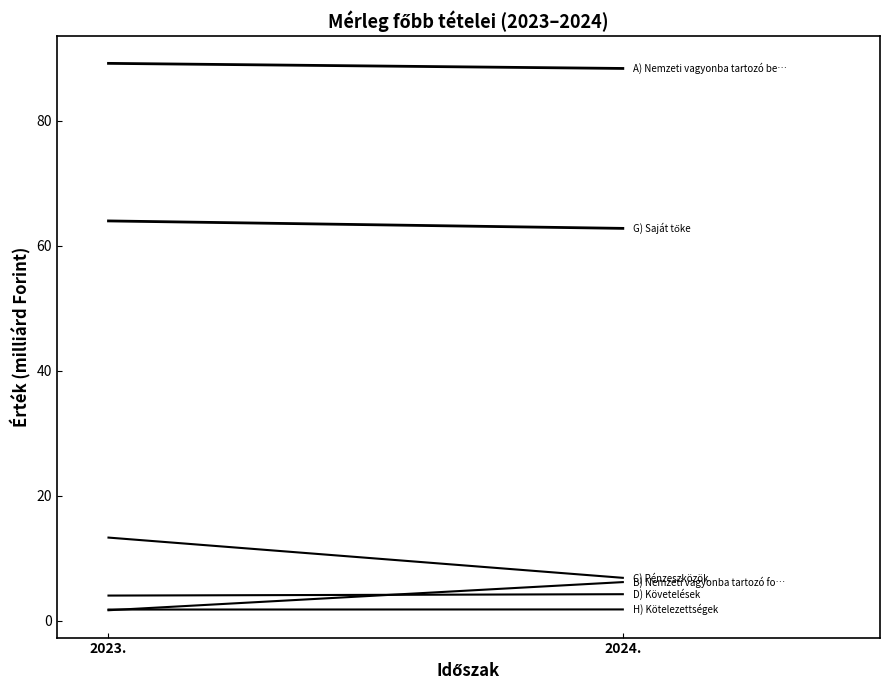

At 2024., list the series in order from smallest to largest.

H) Kötelezettségek, D) Követelések, B) Nemzeti vagyonba tartozó forgóeszközök, C) Pénzeszközök, G) Saját tőke, A) Nemzeti vagyonba tartozó befektetett eszközök